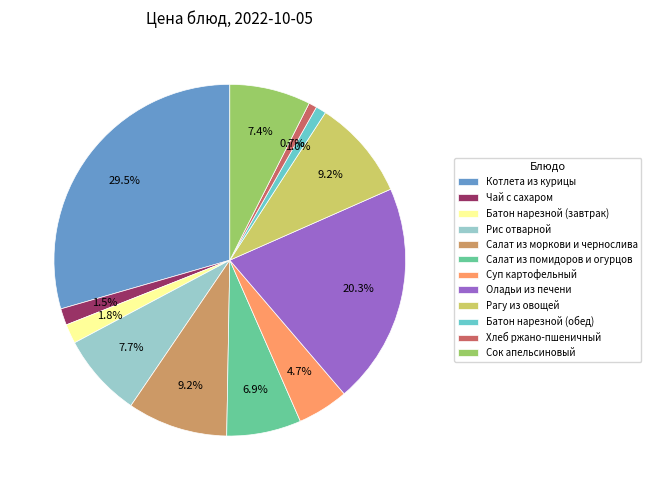

Combined, what portion of the pie is Рагу из овощей and Суп картофельный?

13.9%